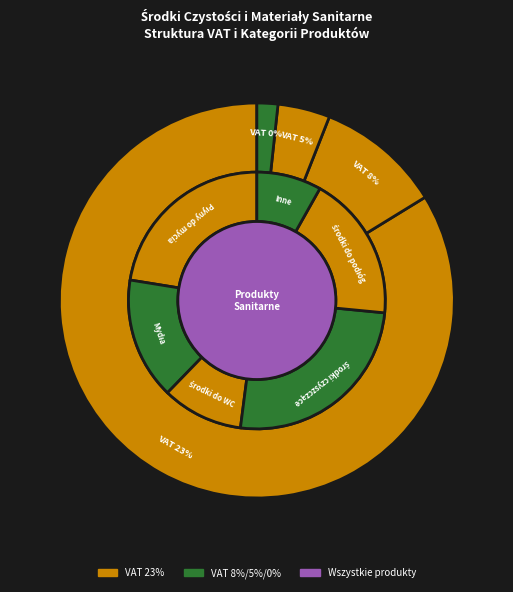

True or false: VAT 5% accounts for 4% of the total.

True